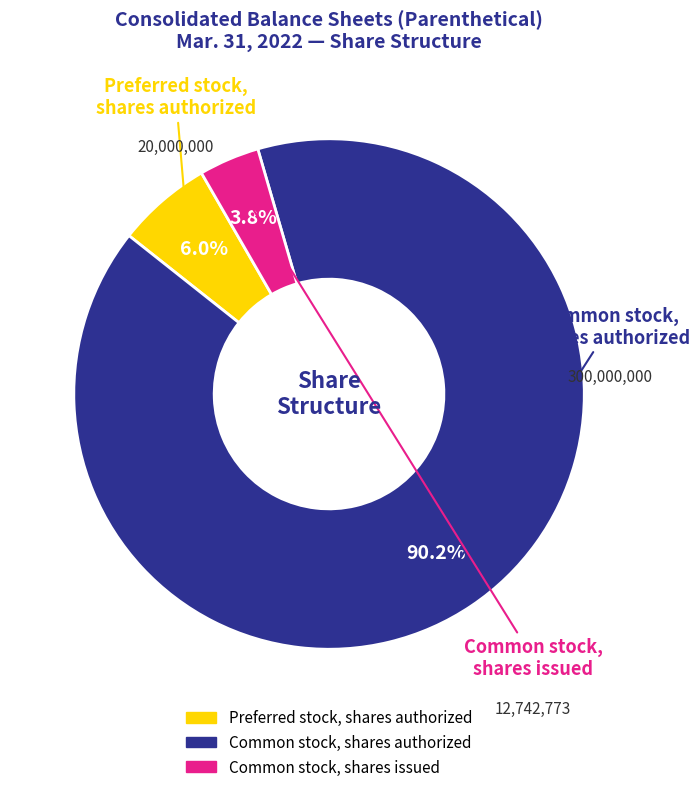

To the nearest percent, what is the difference between the largest and smallest slice percentages?

86%